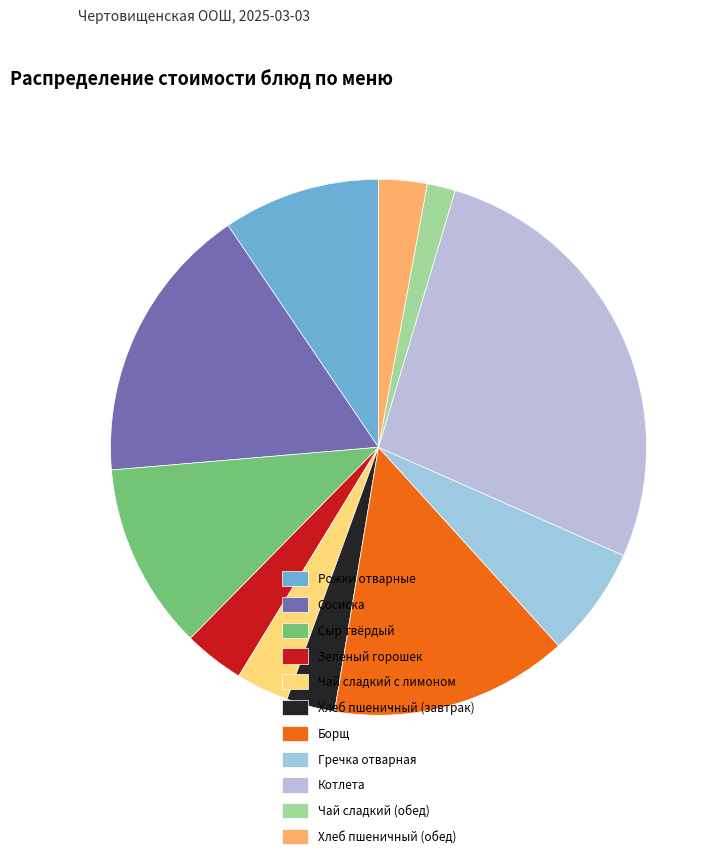

How many segments does this pie chart have?

11